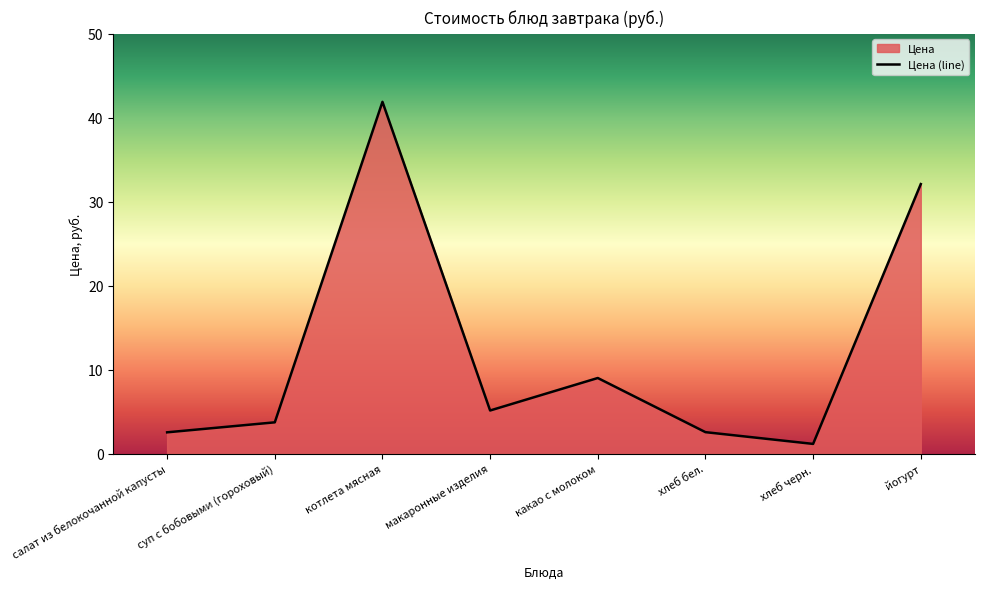

True or false: the data shows 6.0 at суп с бобовыми (гороховый).

False